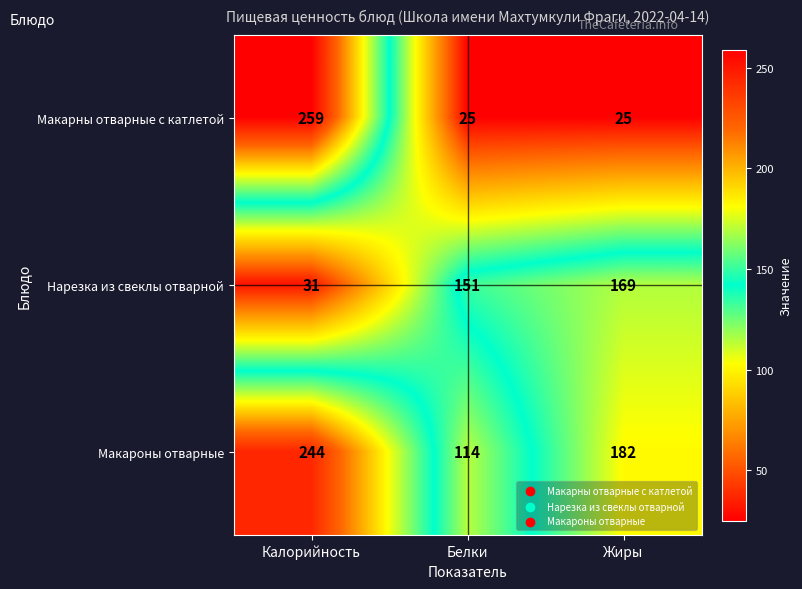

Reading left to right, what are all the values shown in this chart?

Макарны отварные с катлетой: Калорийность=259	Белки=25	Жиры=25
Нарезка из свеклы отварной: Калорийность=31	Белки=151	Жиры=169
Макароны отварные: Калорийность=244	Белки=114	Жиры=182